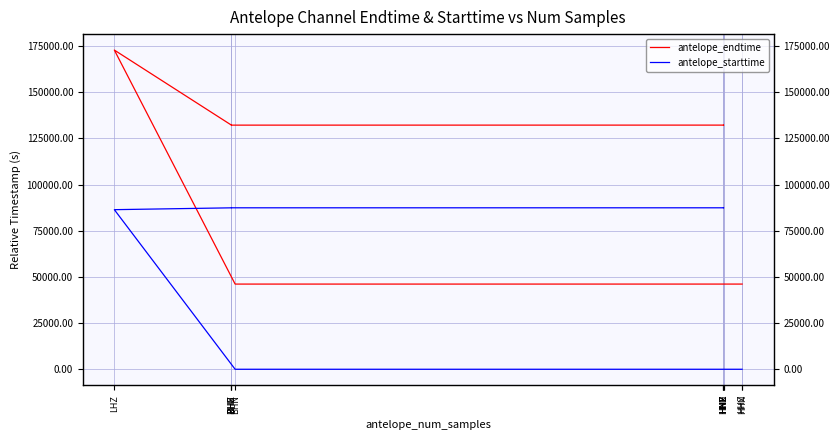

Reading left to right, extract all data points from this chart.

antelope_endtime: 46120.2	46119.0	46114.8	172800.0	132163.6	132171.5	132163.5	132177.2	132177.6	132175.6	132174.0	132176.7
antelope_starttime: 0.0	0.0	0.0	86400.0	87397.6	87404.9	87407.8	87411.3	87411.8	87414.0	87414.3	87414.9